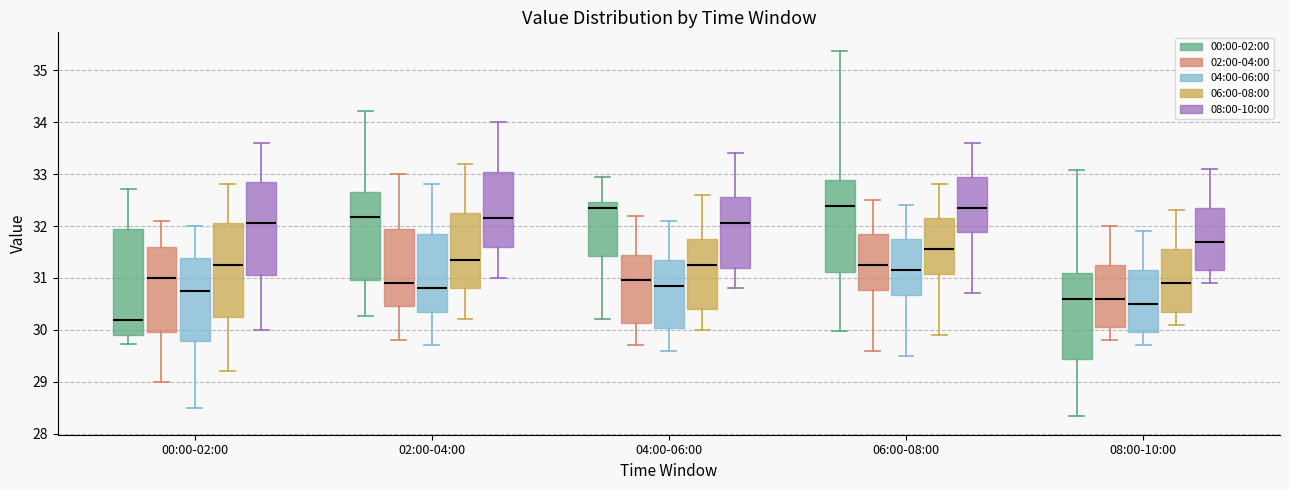

Reading left to right, transcribe this box plot: for each box, give where its median line is, the range the box spans, and where its two whiskers end, as read against the y-axis. The values are not printed on the chart, so give them approximately, as read against the axis.

00:00-02:00 (00:00-02:00): median 30.2, box 29.9 to 31.9, whiskers 29.7 to 32.7
00:00-02:00 (02:00-04:00): median 31.0, box 30.0 to 31.6, whiskers 29.0 to 32.1
00:00-02:00 (04:00-06:00): median 30.8, box 29.8 to 31.4, whiskers 28.5 to 32.0
00:00-02:00 (06:00-08:00): median 31.3, box 30.3 to 32.1, whiskers 29.2 to 32.8
00:00-02:00 (08:00-10:00): median 32.1, box 31.1 to 32.9, whiskers 30.0 to 33.6
02:00-04:00 (00:00-02:00): median 32.2, box 31.0 to 32.7, whiskers 30.3 to 34.2
02:00-04:00 (02:00-04:00): median 30.9, box 30.5 to 32.0, whiskers 29.8 to 33.0
02:00-04:00 (04:00-06:00): median 30.8, box 30.4 to 31.9, whiskers 29.7 to 32.8
02:00-04:00 (06:00-08:00): median 31.4, box 30.8 to 32.3, whiskers 30.2 to 33.2
02:00-04:00 (08:00-10:00): median 32.2, box 31.6 to 33.1, whiskers 31.0 to 34.0
04:00-06:00 (00:00-02:00): median 32.3, box 31.4 to 32.5, whiskers 30.2 to 33.0
04:00-06:00 (02:00-04:00): median 31.0, box 30.1 to 31.5, whiskers 29.7 to 32.2
04:00-06:00 (04:00-06:00): median 30.9, box 30.0 to 31.4, whiskers 29.6 to 32.1
04:00-06:00 (06:00-08:00): median 31.3, box 30.4 to 31.8, whiskers 30.0 to 32.6
04:00-06:00 (08:00-10:00): median 32.1, box 31.2 to 32.6, whiskers 30.8 to 33.4
06:00-08:00 (00:00-02:00): median 32.4, box 31.1 to 32.9, whiskers 30.0 to 35.4
06:00-08:00 (02:00-04:00): median 31.3, box 30.8 to 31.9, whiskers 29.6 to 32.5
06:00-08:00 (04:00-06:00): median 31.2, box 30.7 to 31.8, whiskers 29.5 to 32.4
06:00-08:00 (06:00-08:00): median 31.6, box 31.1 to 32.2, whiskers 29.9 to 32.8
06:00-08:00 (08:00-10:00): median 32.4, box 31.9 to 33.0, whiskers 30.7 to 33.6
08:00-10:00 (00:00-02:00): median 30.6, box 29.4 to 31.1, whiskers 28.3 to 33.1
08:00-10:00 (02:00-04:00): median 30.6, box 30.1 to 31.3, whiskers 29.8 to 32.0
08:00-10:00 (04:00-06:00): median 30.5, box 30.0 to 31.2, whiskers 29.7 to 31.9
08:00-10:00 (06:00-08:00): median 30.9, box 30.4 to 31.6, whiskers 30.1 to 32.3
08:00-10:00 (08:00-10:00): median 31.7, box 31.2 to 32.4, whiskers 30.9 to 33.1